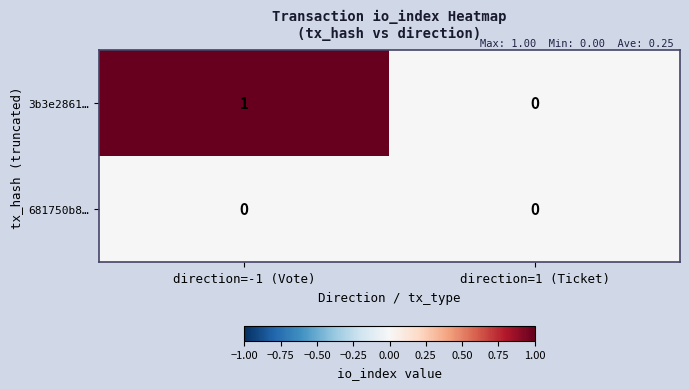

At which category is the sum across all series the highest?

direction=-1 (Vote)